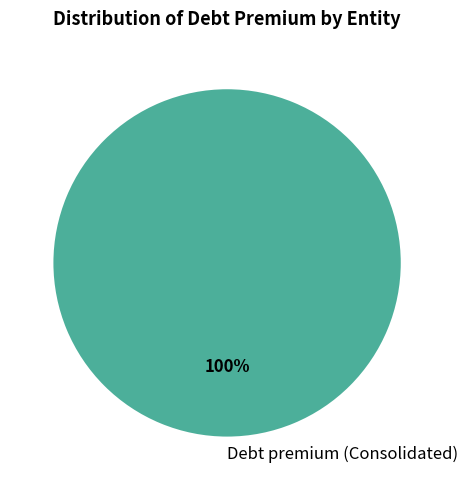

How many segments does this pie chart have?

1